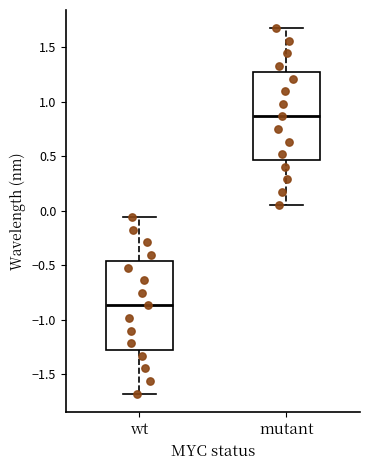

Where does the median line of the box for mutant sit on the y-axis? The values are not printed on the chart, so give them approximately, as read against the axis.

0.85